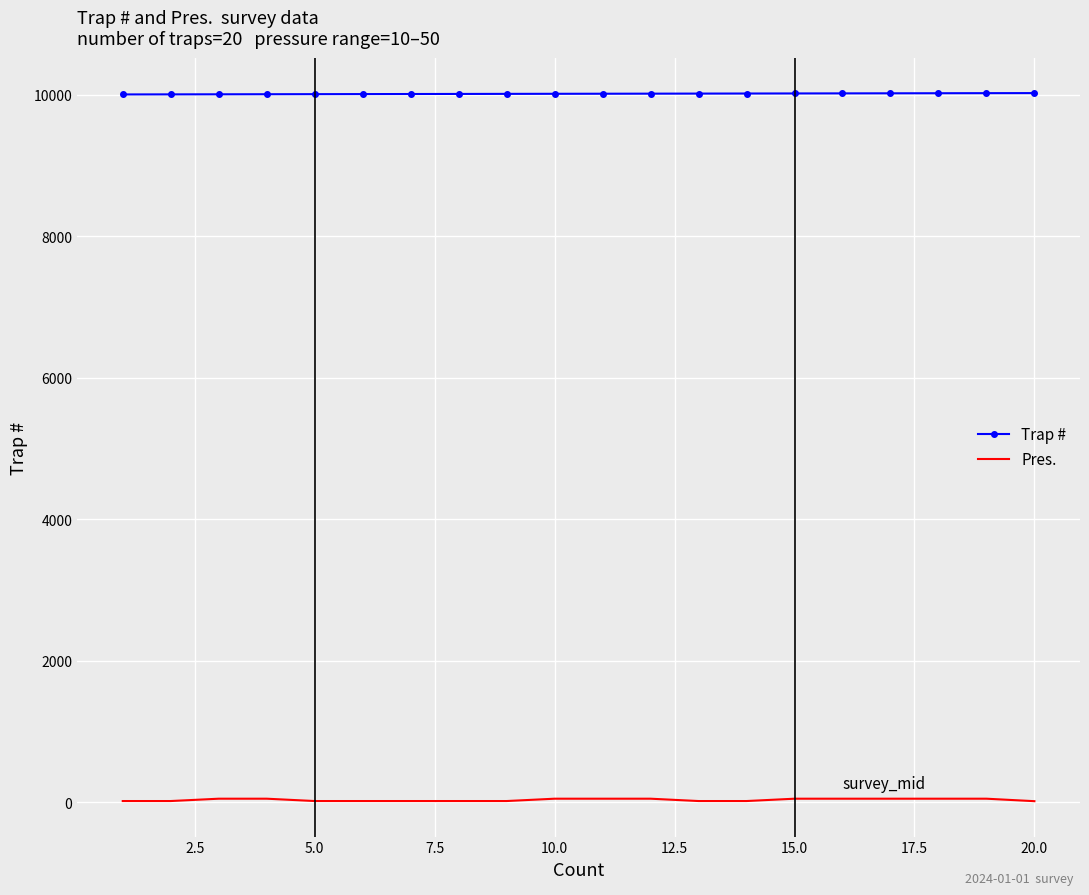

Which series has the largest total across all categories?

Trap #